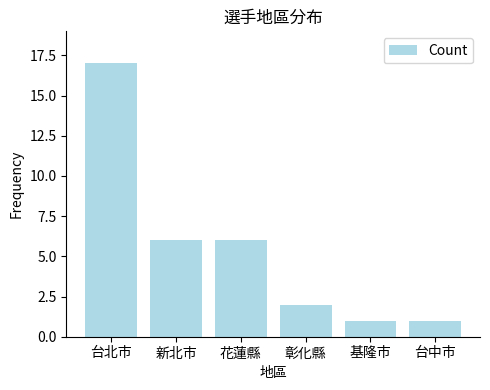

What is the smallest value displayed?

1